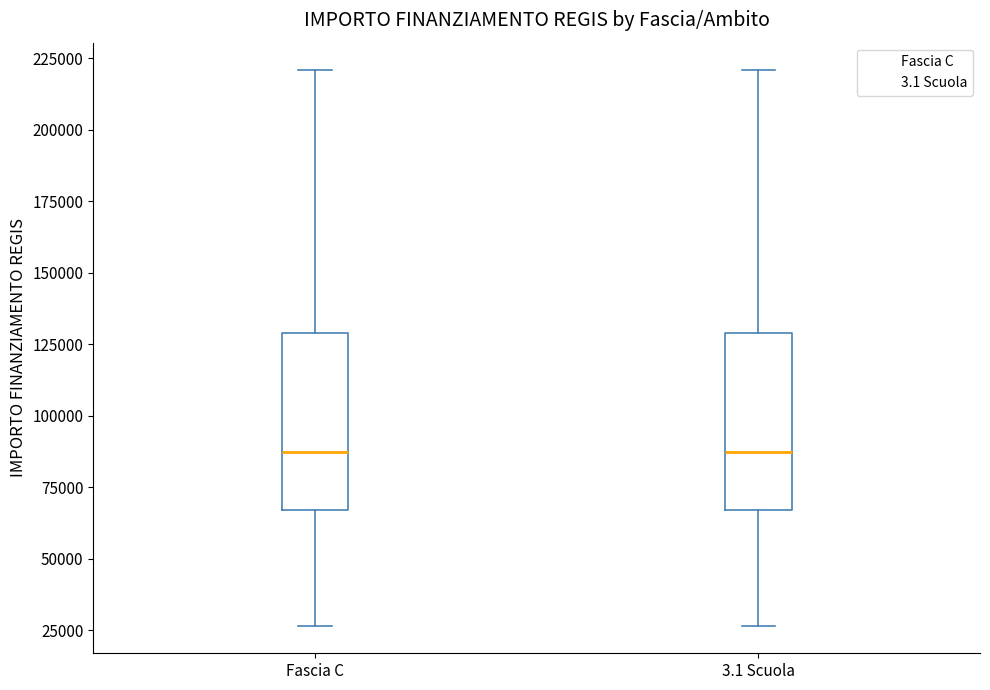

Reading left to right, transcribe this box plot: for each box, give where its median line is, the range the box spans, and where its two whiskers end, as read against the y-axis. The values are not printed on the chart, so give them approximately, as read against the axis.

Fascia C: median 85000, box 65000 to 130000, whiskers 25000 to 220000
3.1 Scuola: median 85000, box 65000 to 130000, whiskers 25000 to 220000